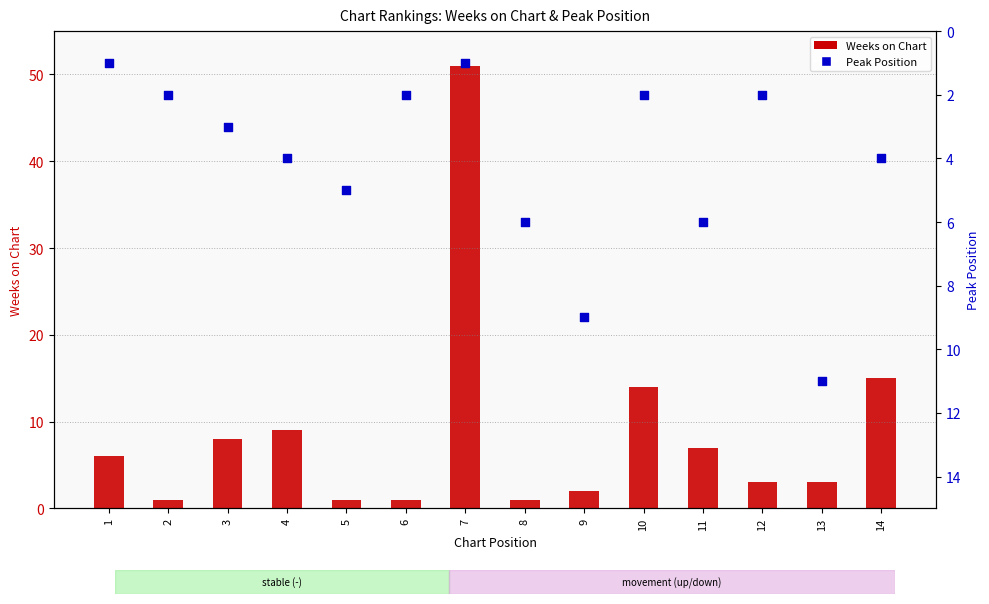

Which series contains the highest Y value?

Weeks on Chart